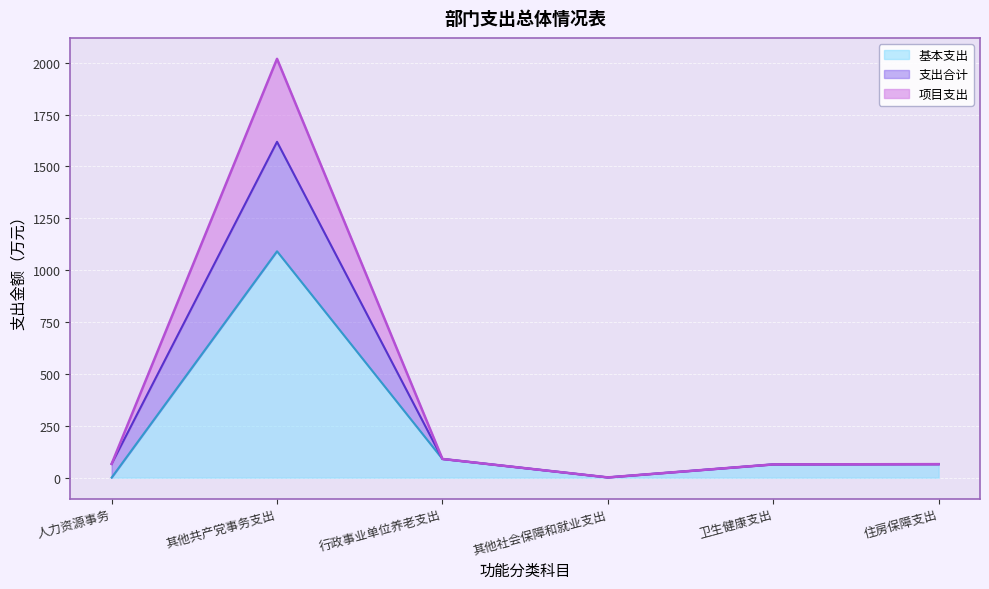

At which label is 项目支出 closest to 1009?

行政事业单位养老支出